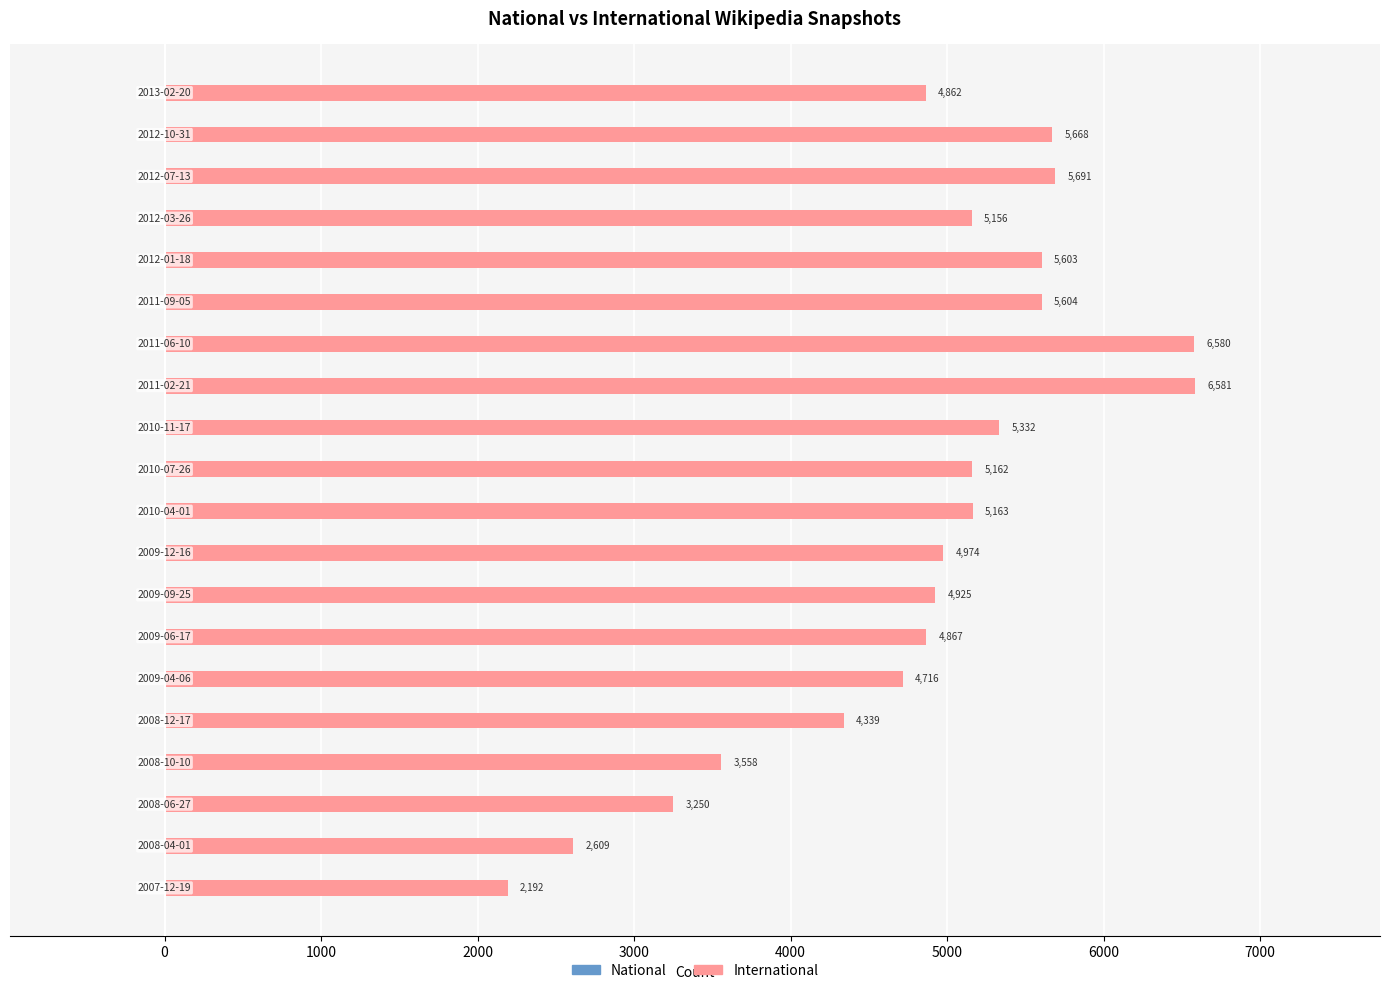

What is the minimum value shown in the chart?

2192